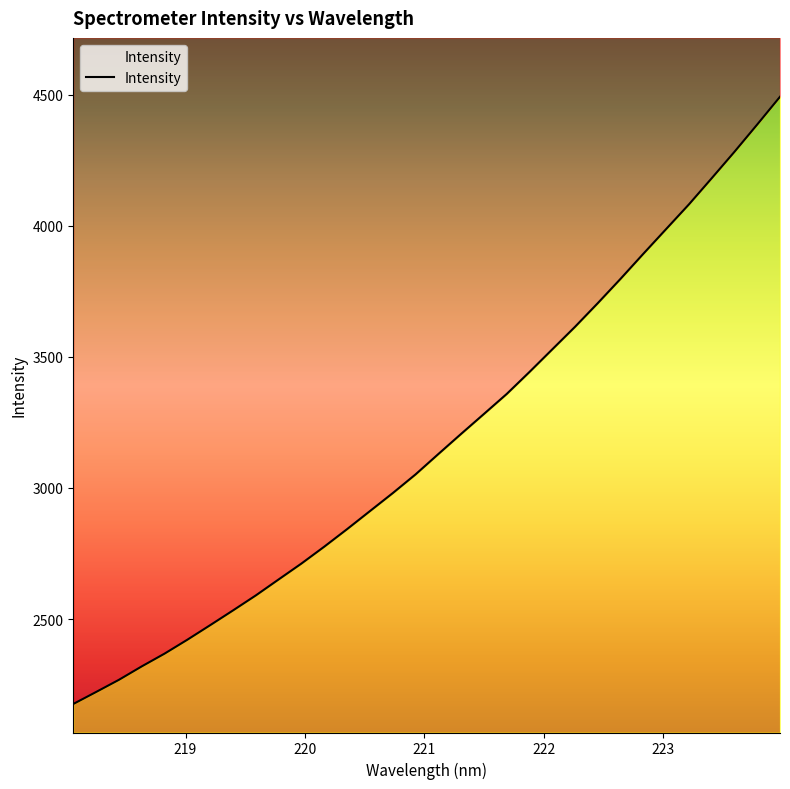

How many distinct data groups are displayed?

1